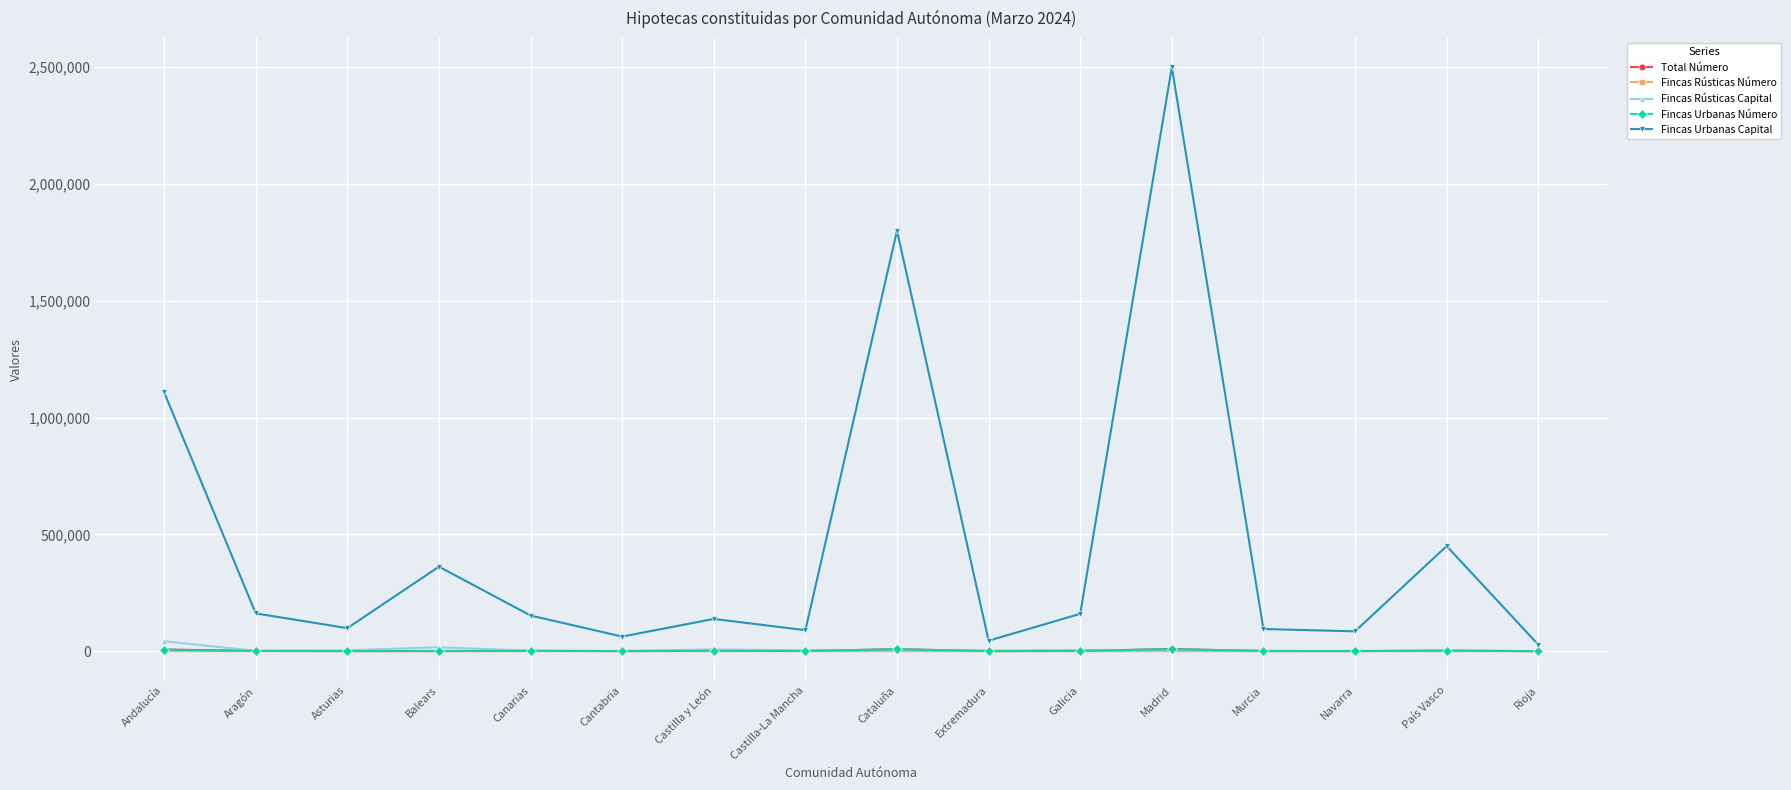

What are all the series names shown in the legend?

Total Número, Fincas Rústicas Número, Fincas Rústicas Capital, Fincas Urbanas Número, Fincas Urbanas Capital